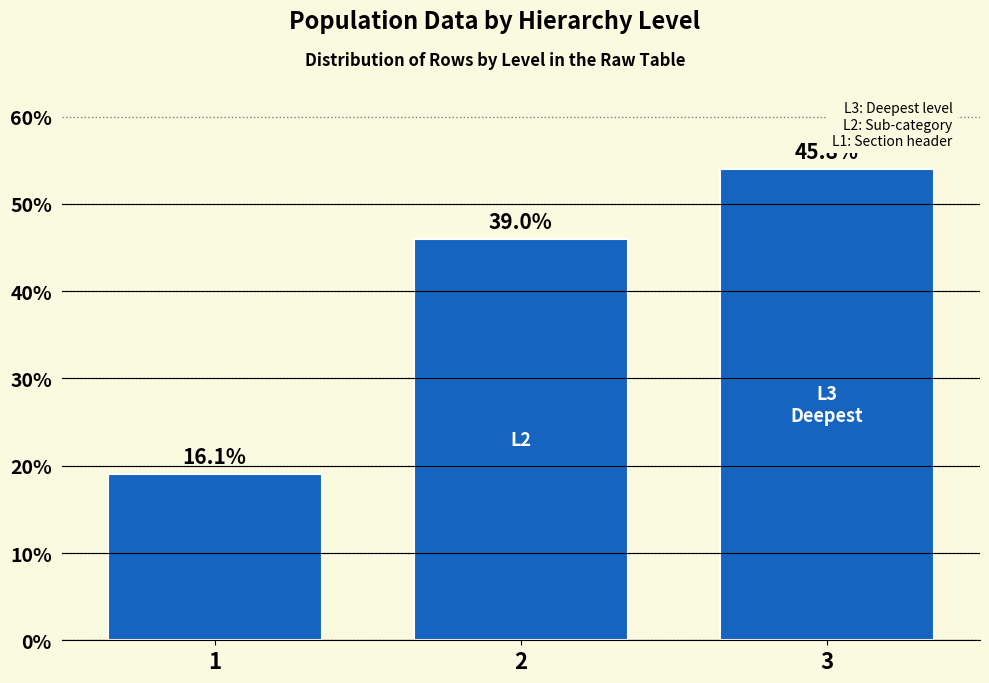

How many bars are there in total?

3